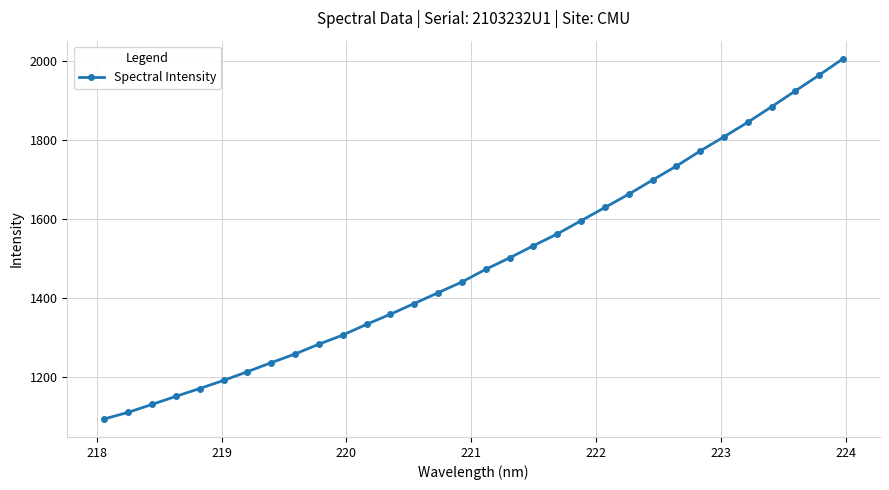

What is the sum of all values?

47686.8